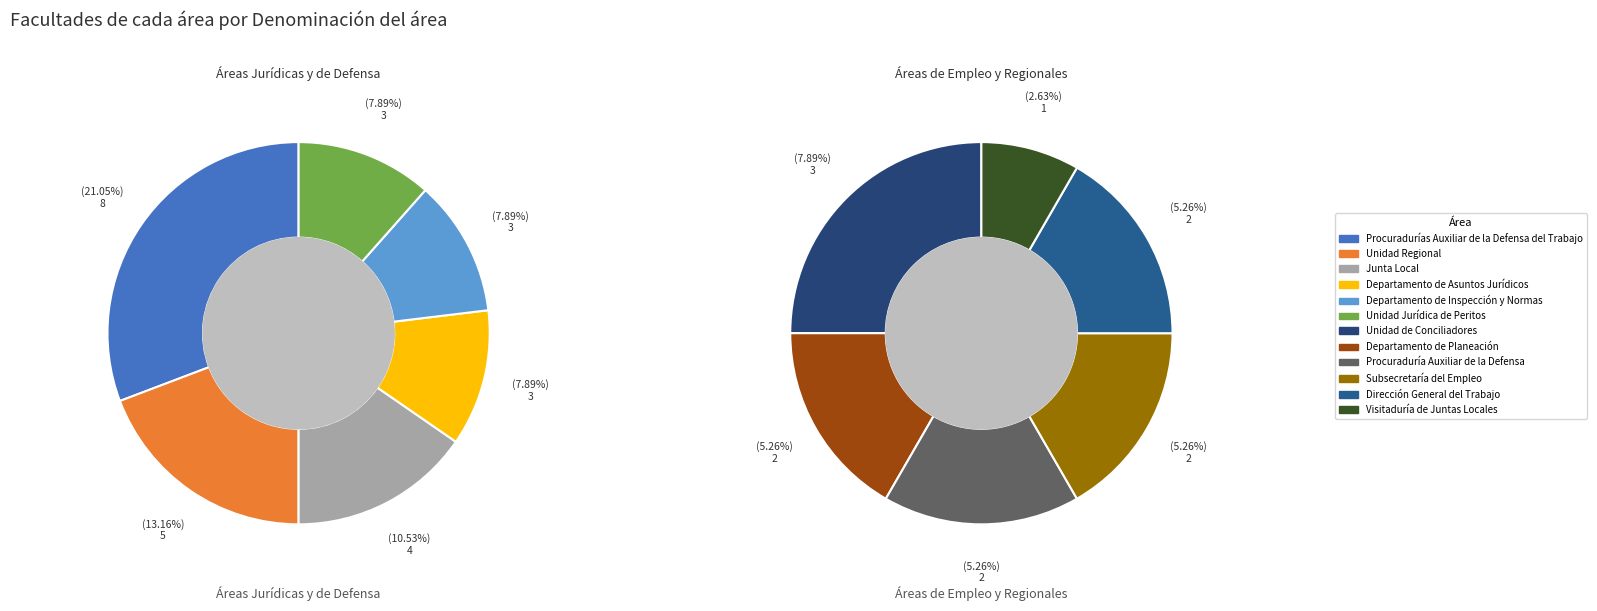

Is there any slice that represents more than half of the pie?

No